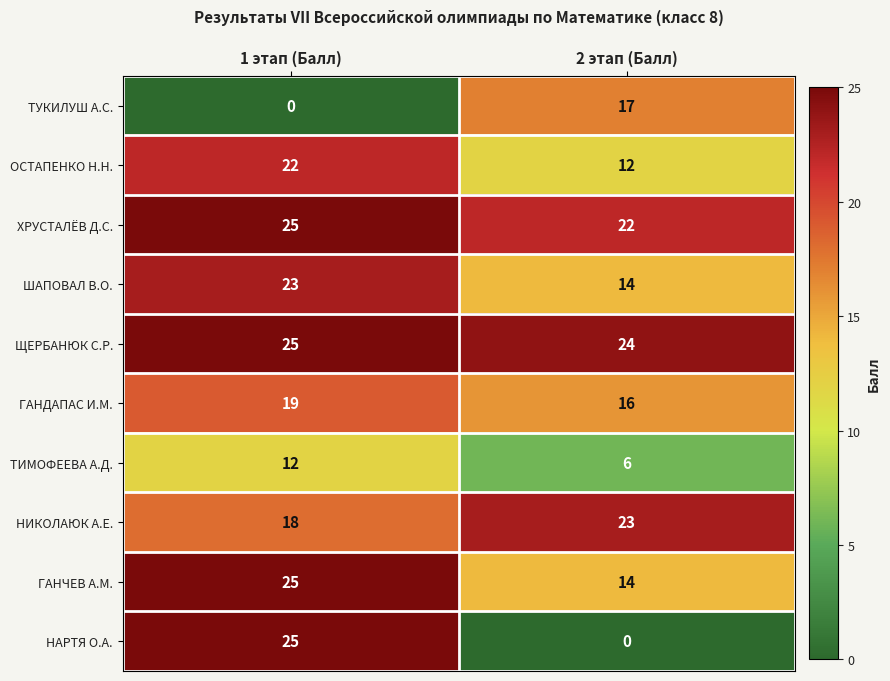

The value of ОСТАПЕНКО Н.Н. at 2 этап (Балл) is 12. True or false?

True